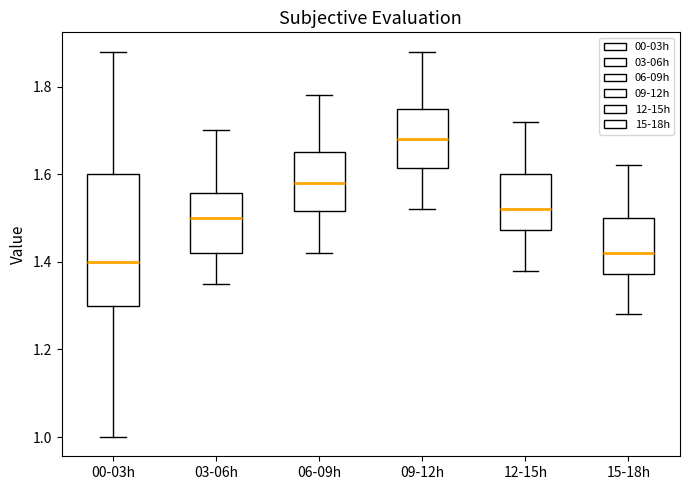

Comparing the boxes themselves (not the whiskers), which one is the tallest?

00-03h